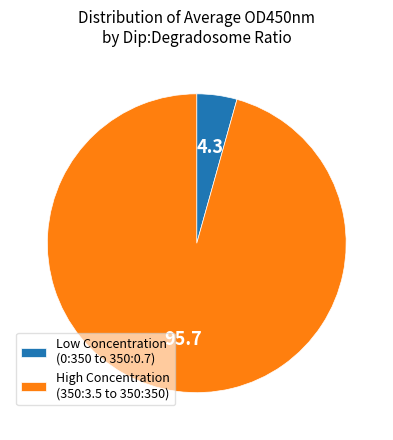

Which category has the biggest portion of the pie?

High Concentration (350:3.5 to 350:350)